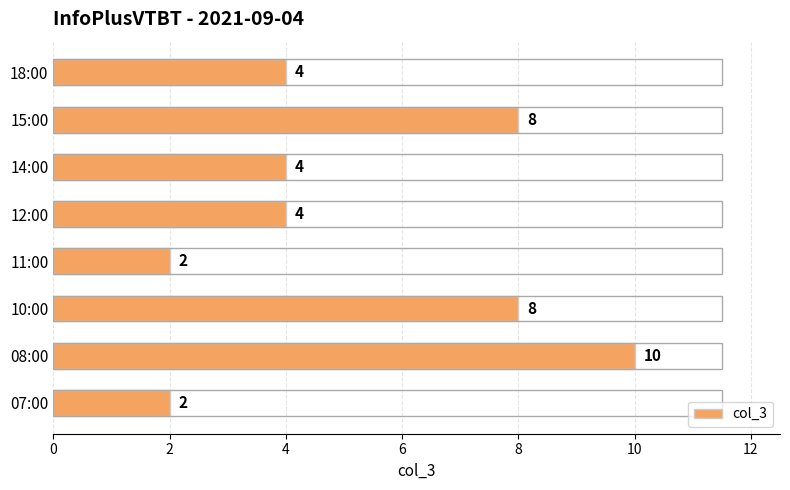

What is the average value?

5